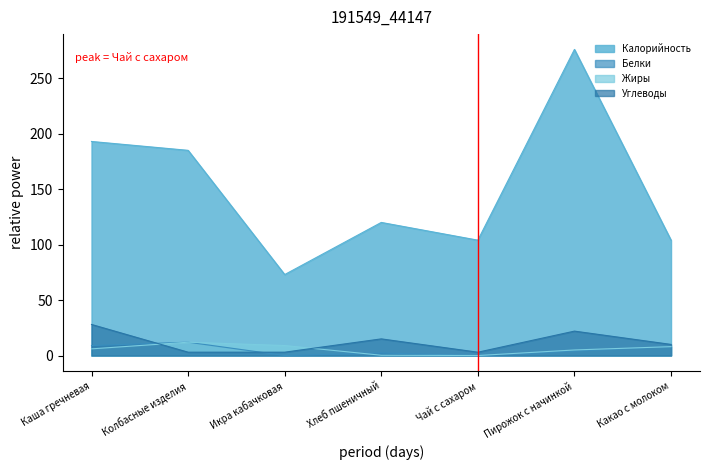

Which series has the largest range (max minus min)?

Калорийность